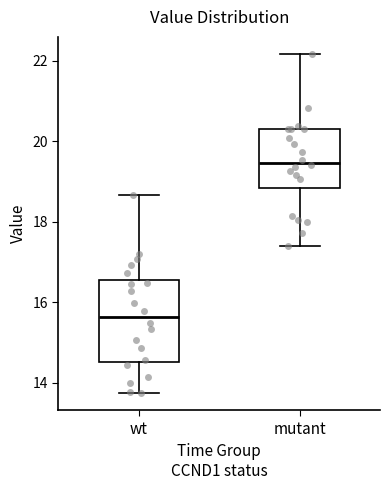

Reading left to right, transcribe this box plot: for each box, give where its median line is, the range the box spans, and where its two whiskers end, as read against the y-axis. The values are not printed on the chart, so give them approximately, as read against the axis.

wt: median 15.6, box 14.6 to 16.6, whiskers 13.8 to 18.6
mutant: median 19.4, box 18.8 to 20.4, whiskers 17.4 to 22.2